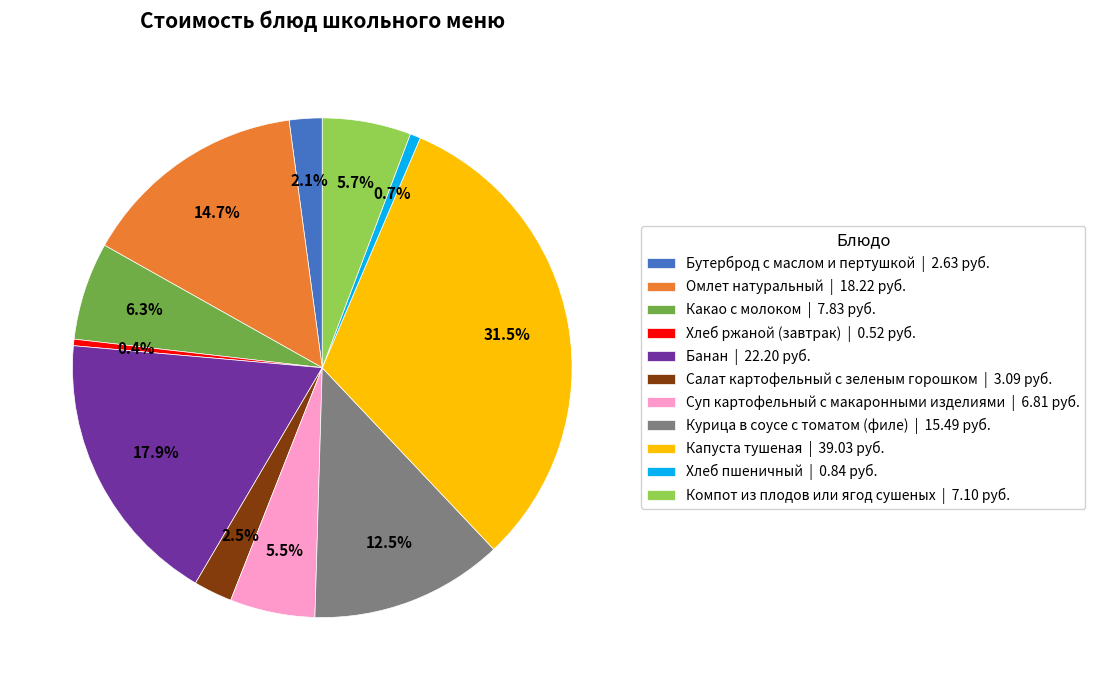

Is there any slice that represents more than half of the pie?

No